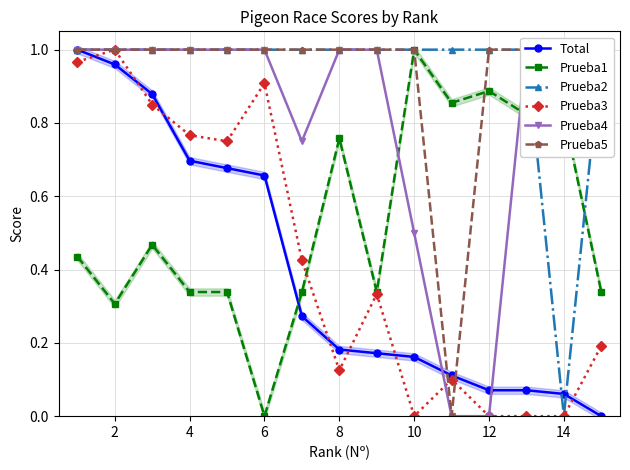

True or false: Total and Prueba4 cross at least once.

True